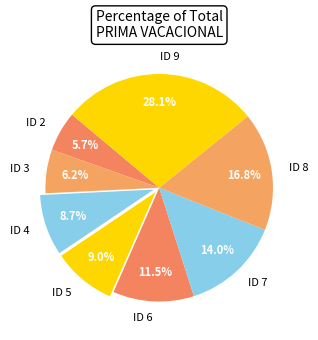

To the nearest percent, what is the difference between the largest and smallest slice percentages?

22%